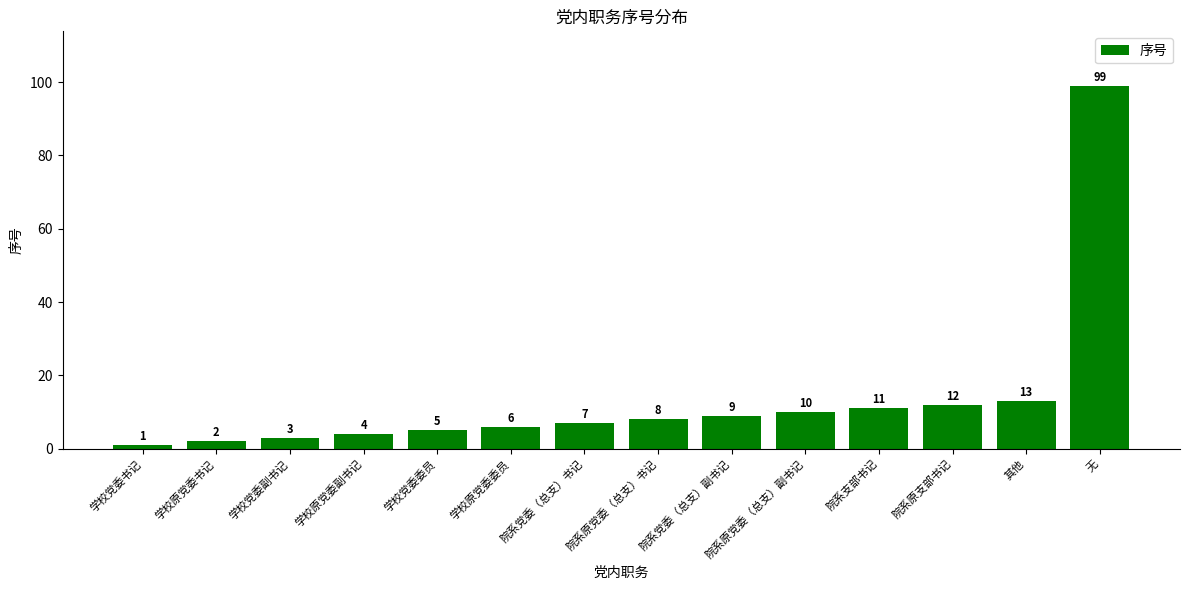

At which category does the chart reach its peak across all series?

无